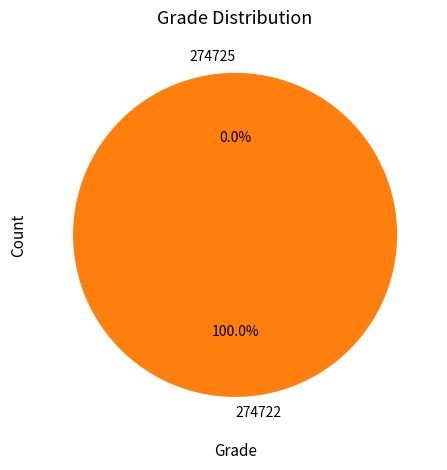

How many segments does this pie chart have?

2